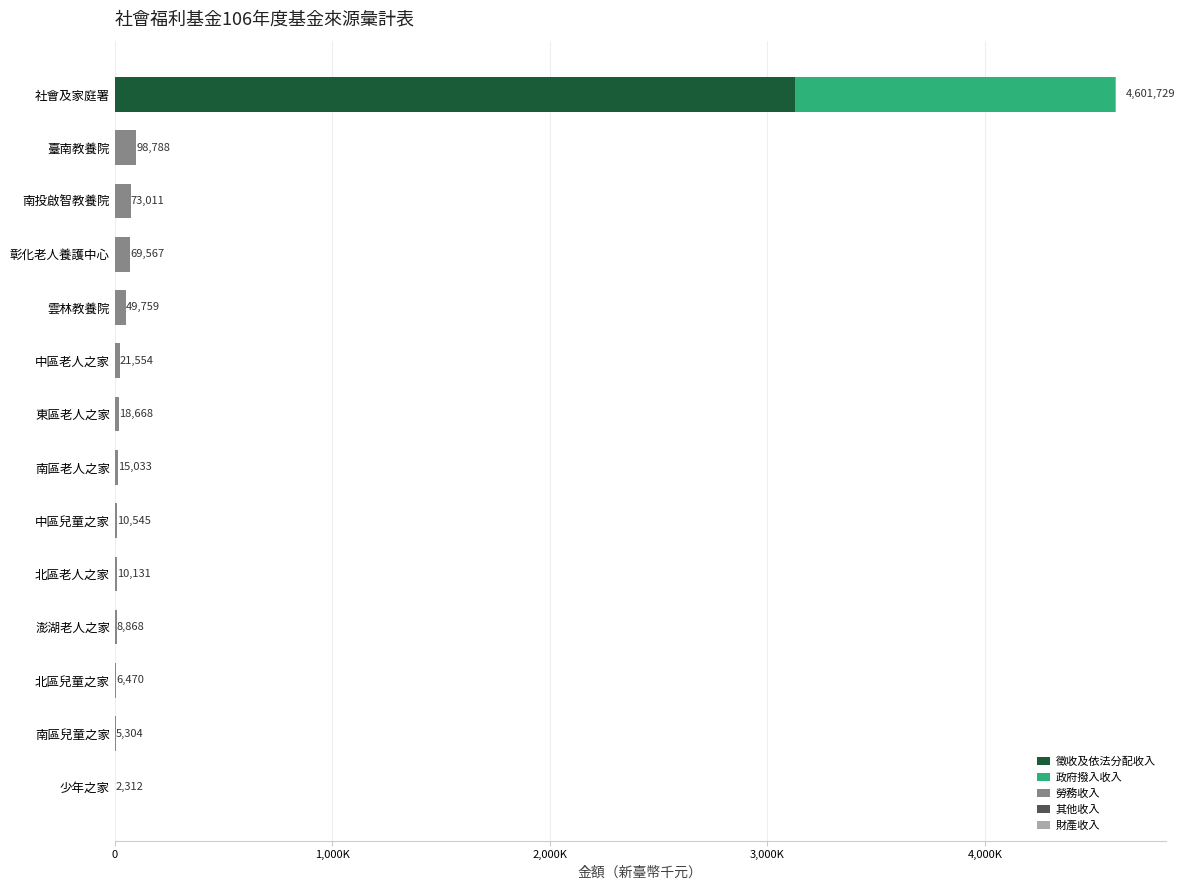

Reading left to right, transcribe all the data shown in this chart.

徵收及依法分配收入: 0	0	0	0	0	0	0	0	0	0	0	0	0	3128993
政府撥入收入: 0	0	0	0	1050	0	0	0	0	0	0	0	0	1470476
勞務收入: 2160	4704	3348	8868	8568	7545	14971	18384	21534	49370	67535	72602	98572	0
其他收入: 132	600	3122	0	513	3000	62	204	20	389	2032	409	136	0
財產收入: 20	0	0	0	0	0	0	80	0	0	0	0	80	2260